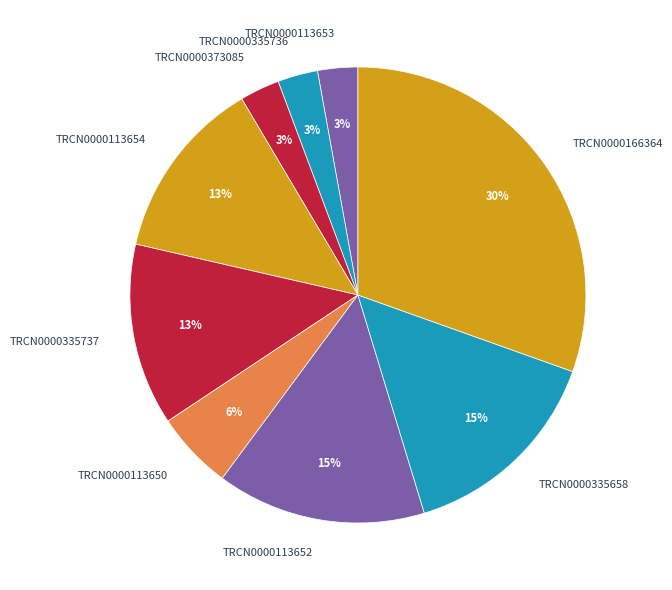

Combined, do TRCN0000113653 and TRCN0000166364 account for over 50%?

No